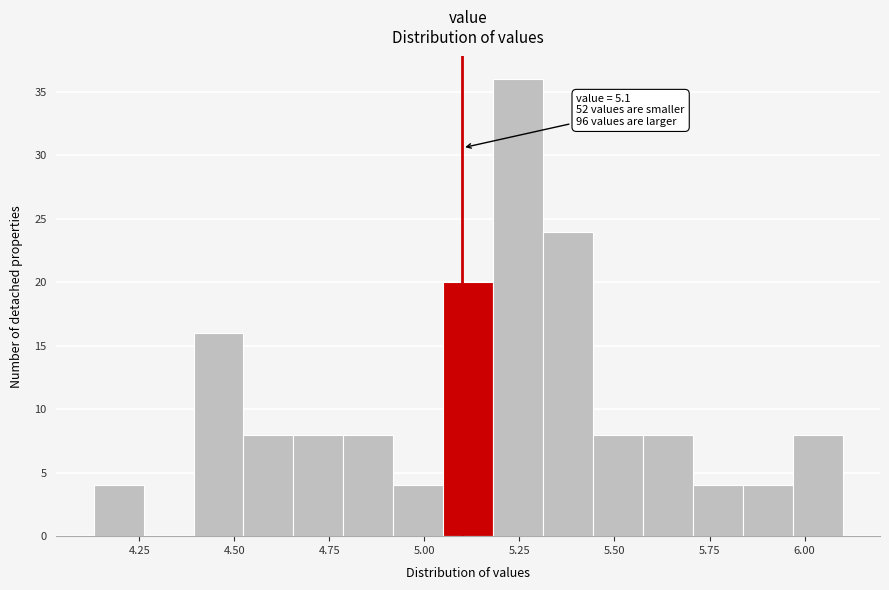

Read against the x-axis, roughly where is the centre of the tallest bar?

5.25